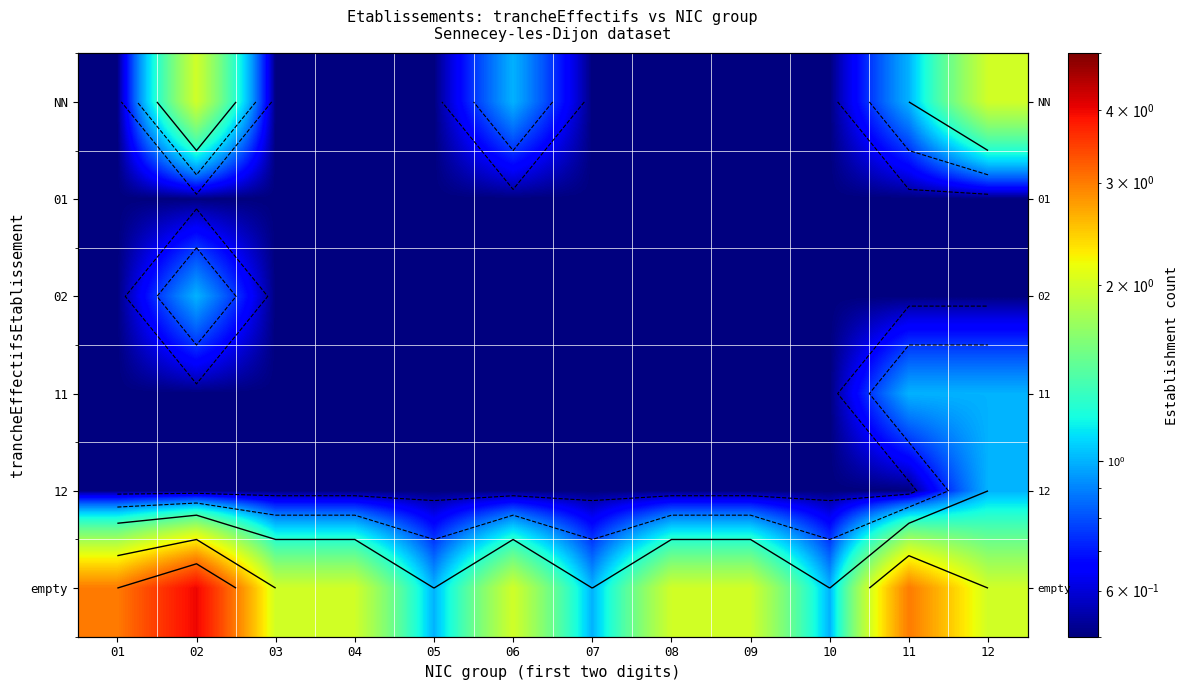

What is the spread (max minus min) of values at 01?

2.5